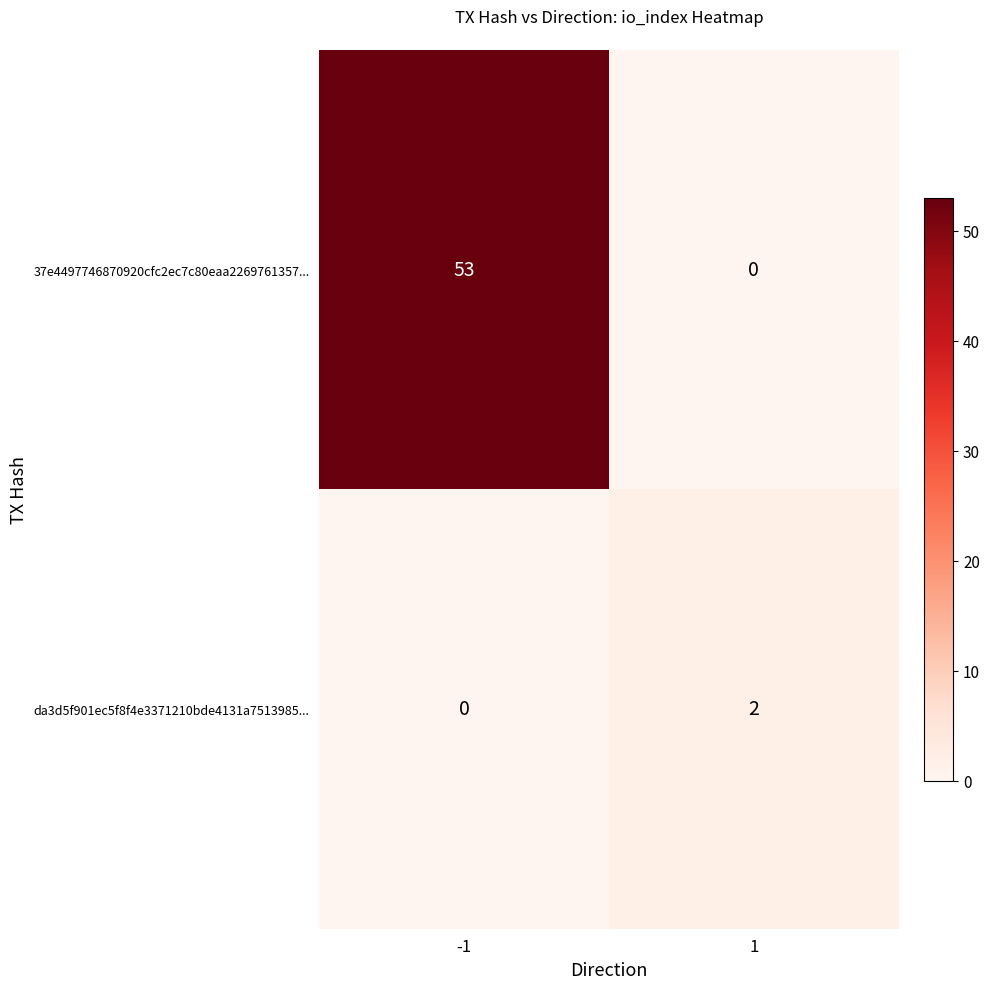

At how many categories does at least one series exceed 7?

1